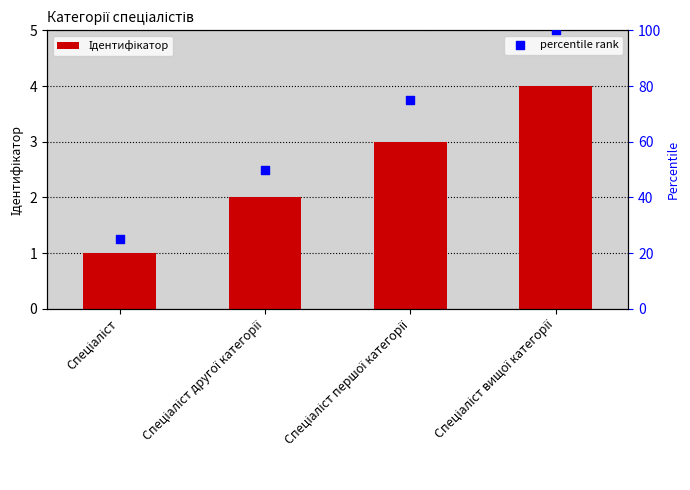

Which has a higher value, Спеціаліст вищої категорії or Спеціаліст другої категорії?

Спеціаліст вищої категорії